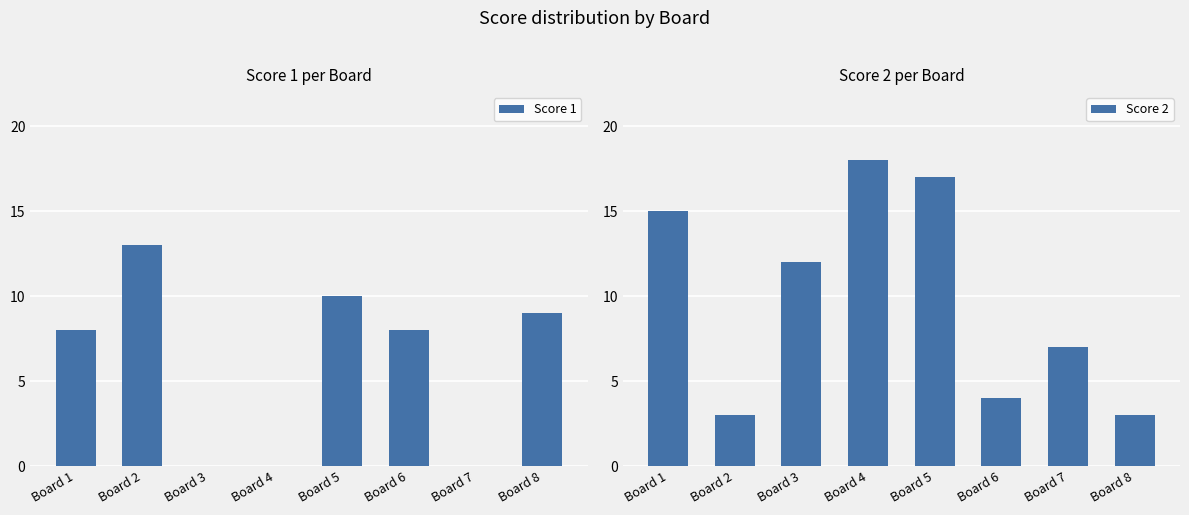

Which series has the widest spread of values?

Score 2